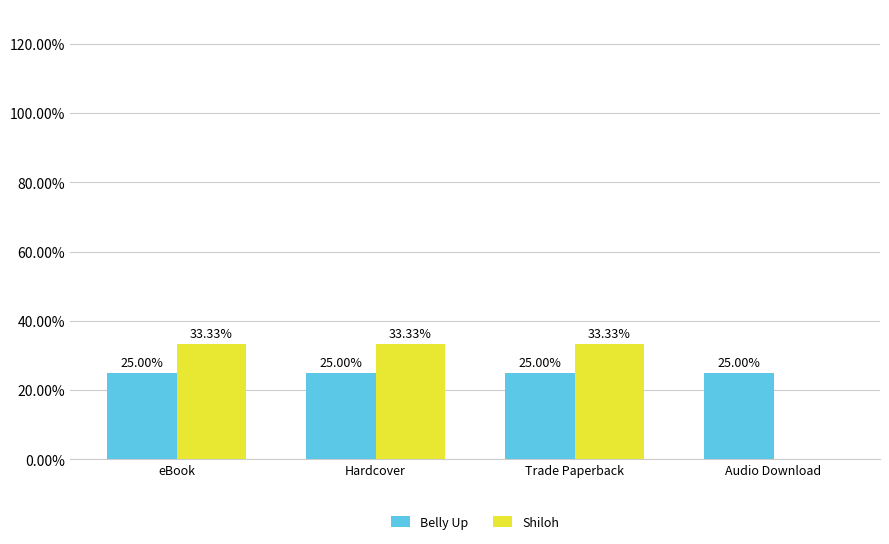

Read the Shiloh value at Hardcover.

33.3